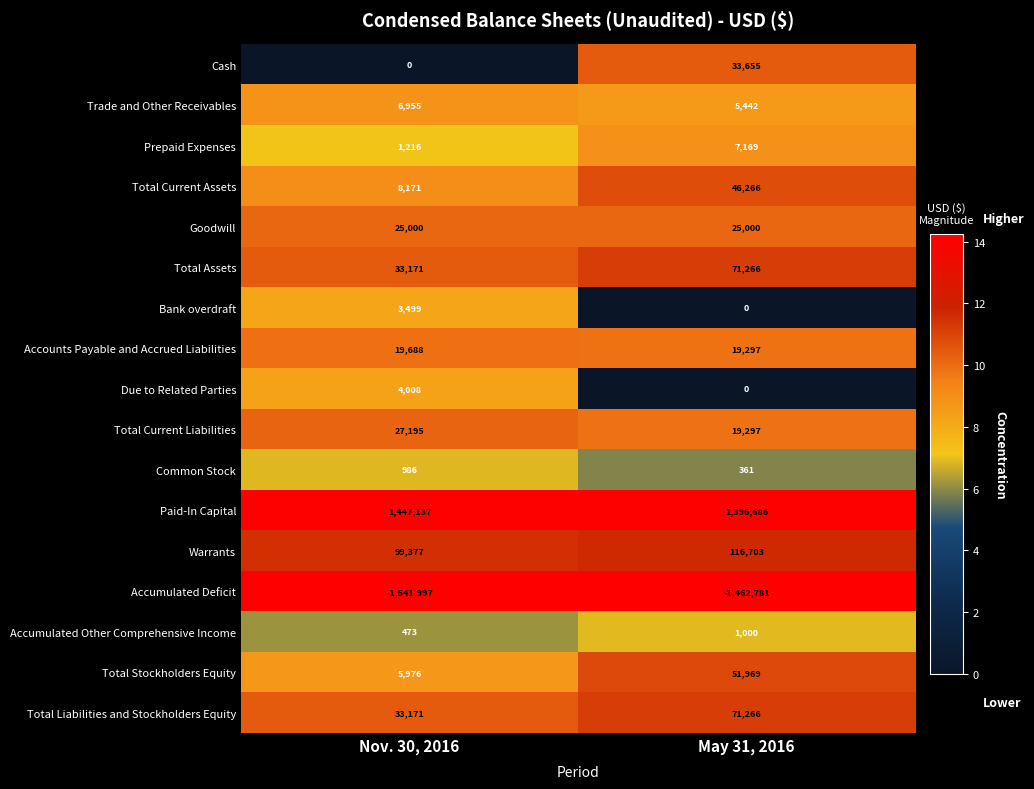

Which series changed the most between Nov. 30, 2016 and May 31, 2016?

Accumulated Deficit